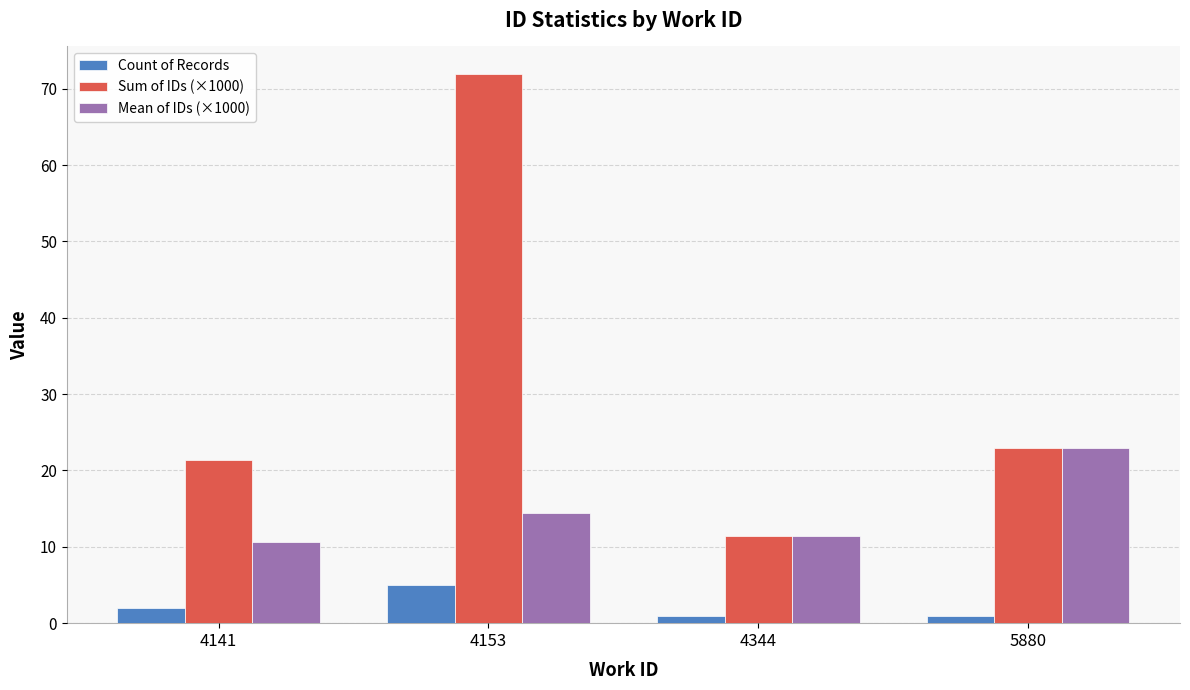

Rank the series by their maximum value, from highest to lowest.

Sum of IDs (×1000), Mean of IDs (×1000), Count of Records